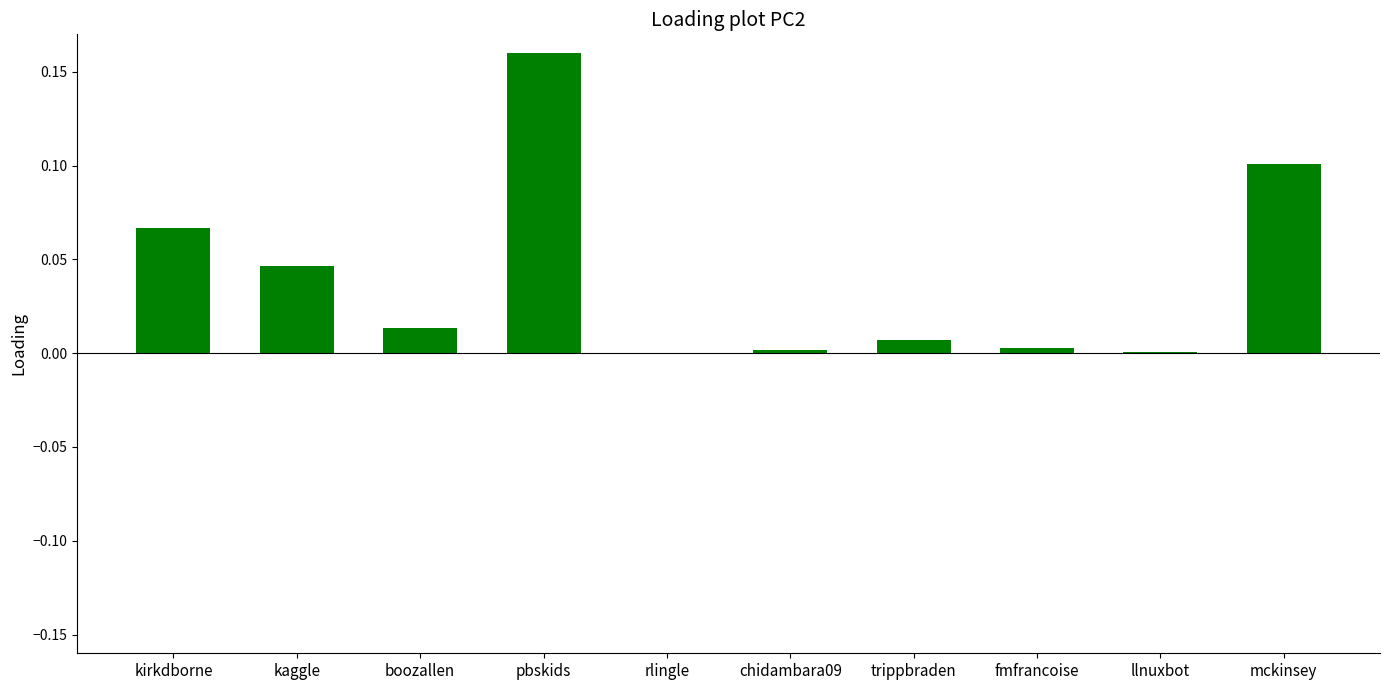

Is it true that the value at kirkdborne is 0.1?

True